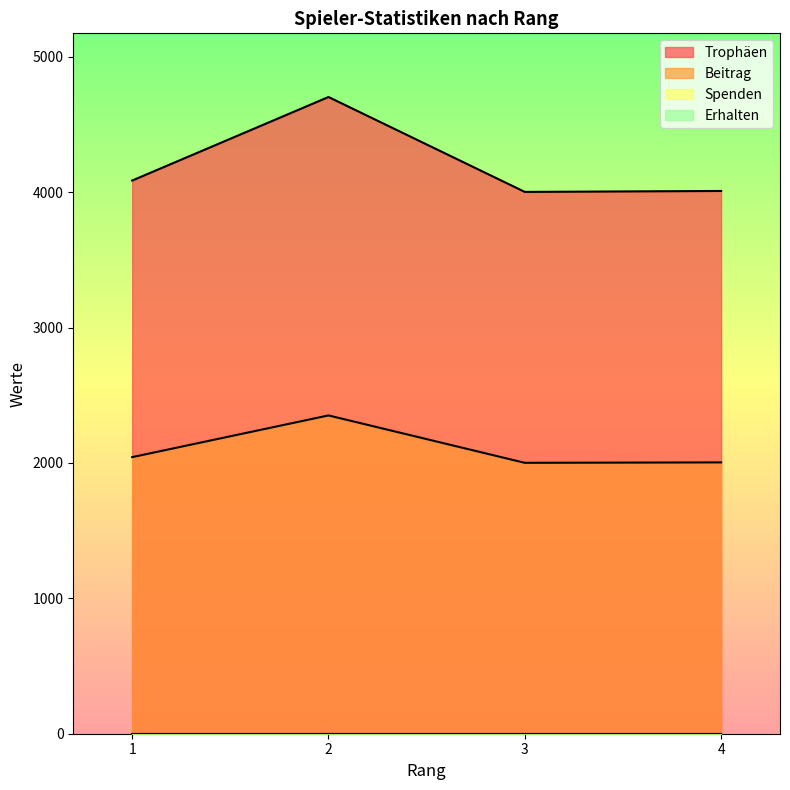

Is it true that Beitrag equals 2953 at 3?

False